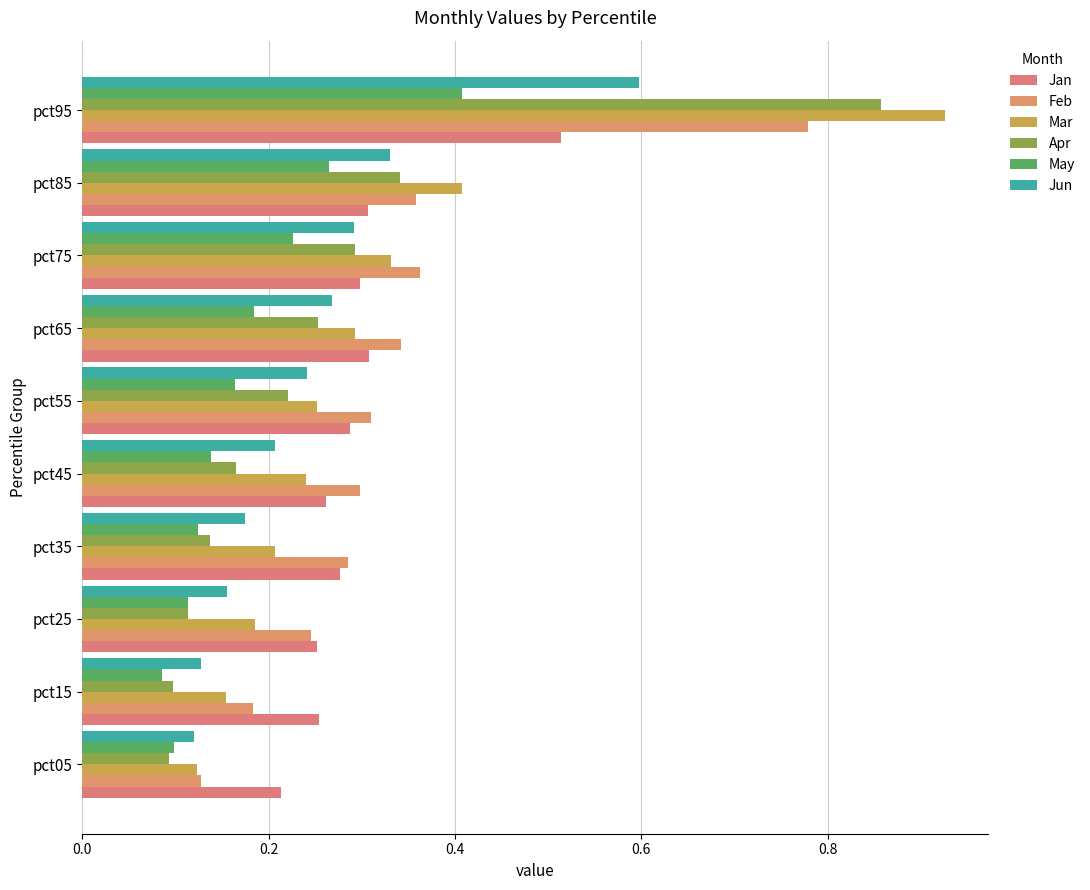

How many data points does each series have?

10